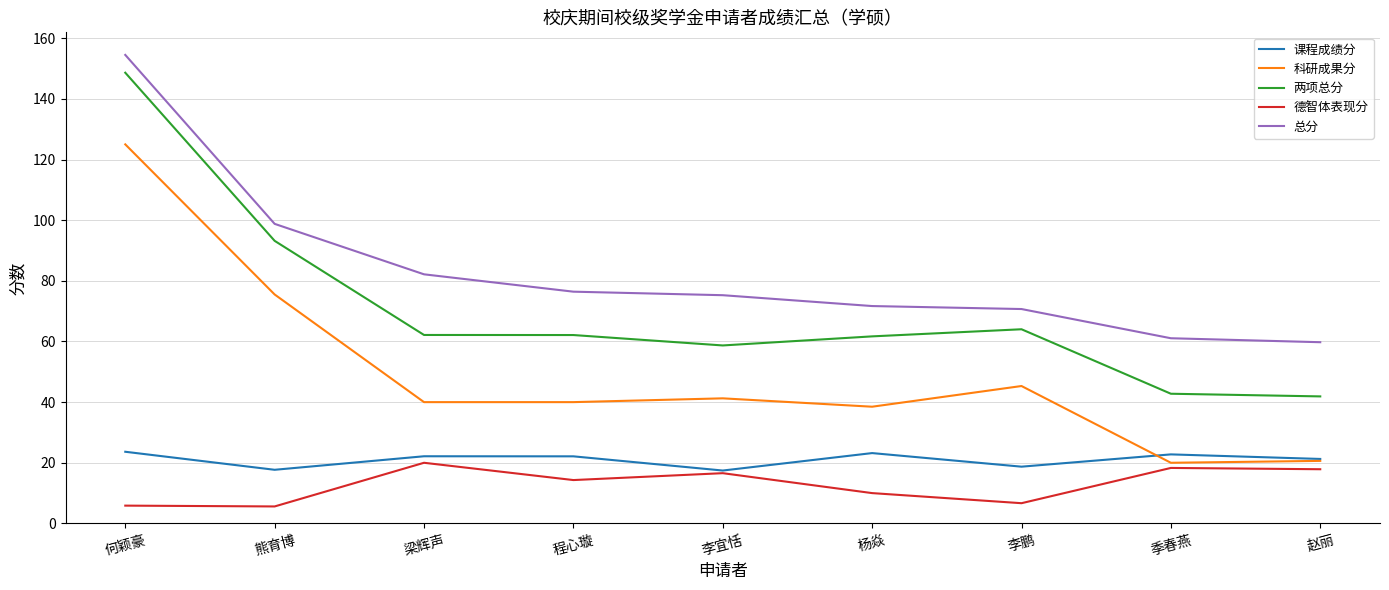

What is the average value of the 总分 series?

83.4